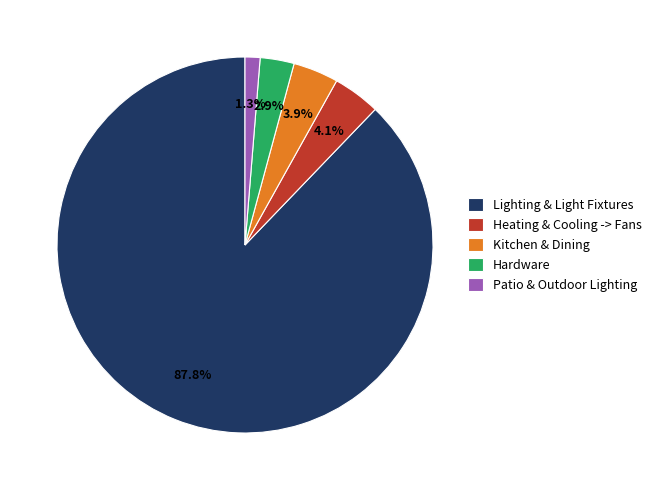

To the nearest percent, what is the difference between the largest and smallest slice percentages?

87%